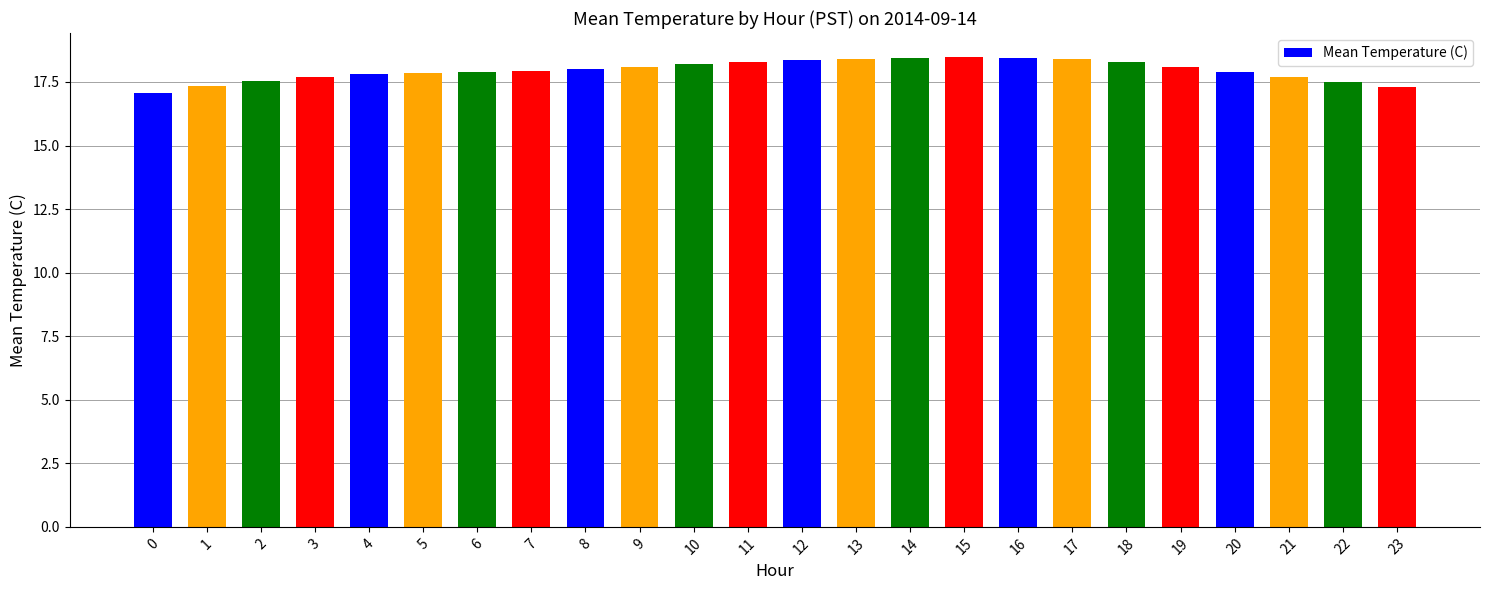

Is it true that the value at 22 is 17.5?

True